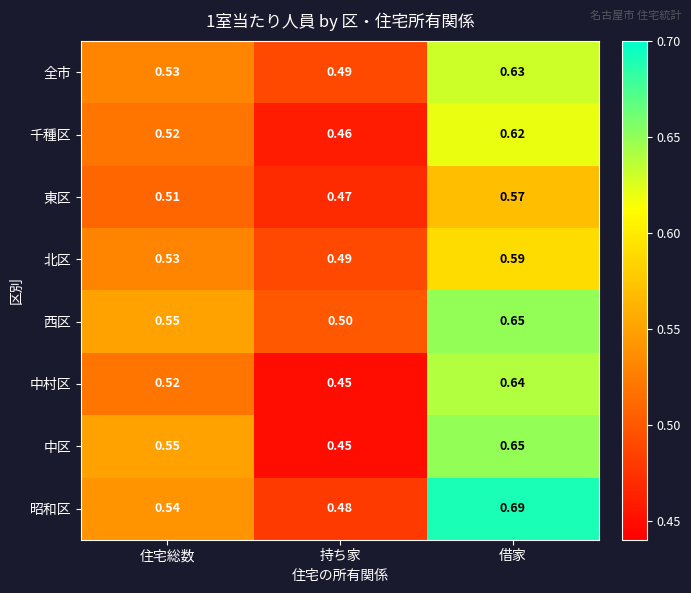

How many series are shown in this chart?

8